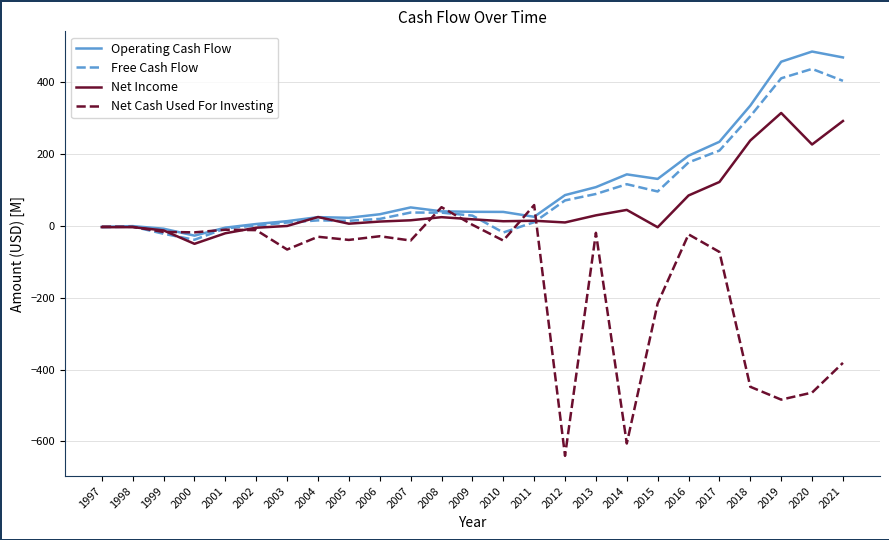

How many lines are shown in the chart?

4